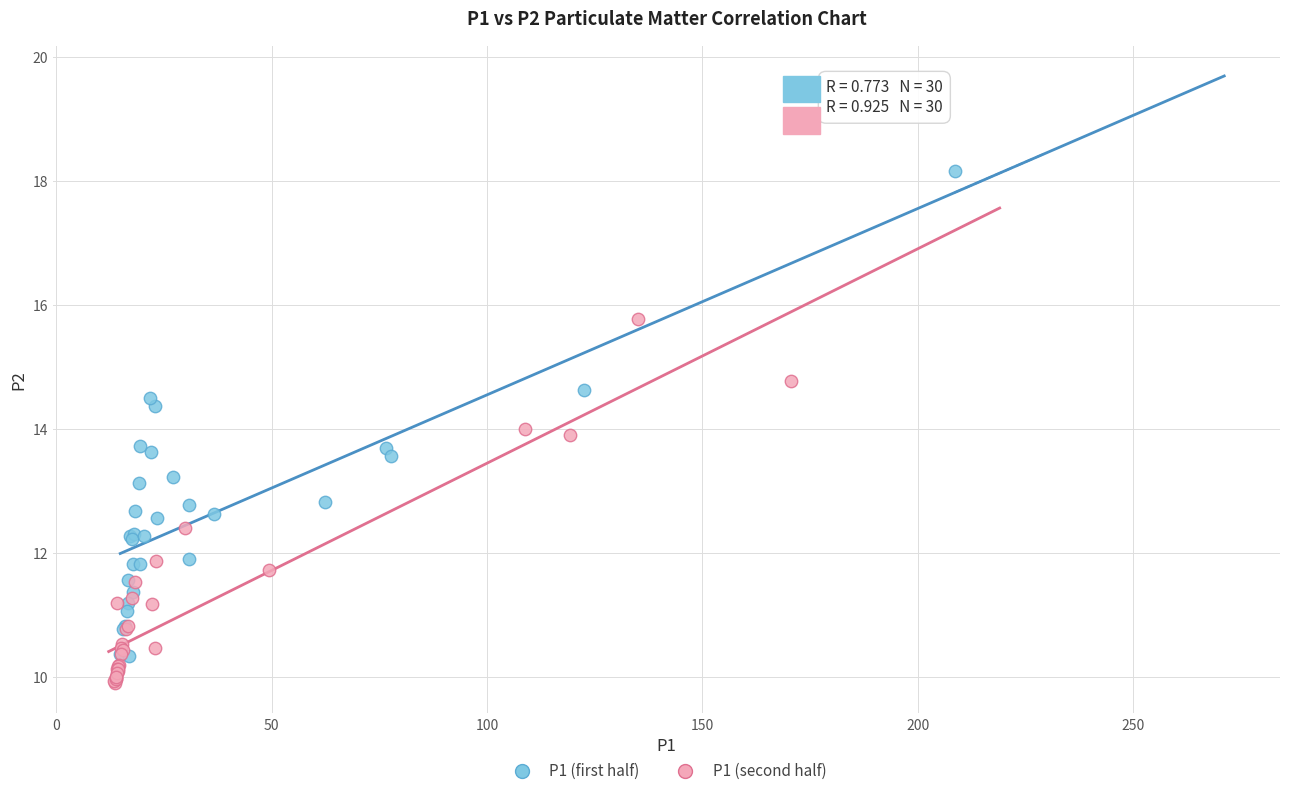

Which series reaches the maximum Y coordinate?

P1 (first half)